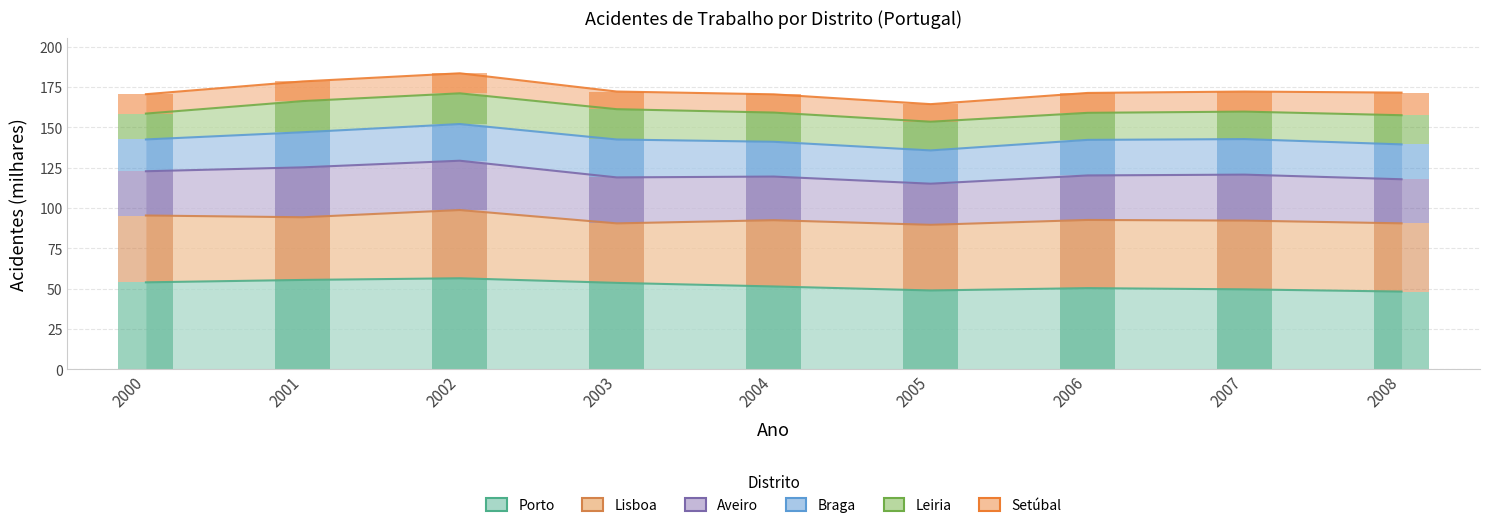

Reading right to left, extract all data points from this chart.

Porto: 48.2	49.5	50.3	48.9	51.3	53.6	56.4	55.4	53.9
Lisboa: 42.3	42.7	42.3	40.7	41.1	36.9	42.3	38.9	41.5
Aveiro: 27.4	28.5	27.6	25.5	27.1	28.5	30.6	31.0	27.5
Braga: 21.6	22.0	22.1	20.7	21.6	23.5	22.8	21.8	19.7
Leiria: 18.1	17.1	16.8	17.8	18.1	18.8	19.1	19.3	16.0
Setúbal: 14.0	12.5	12.4	10.9	11.3	11.0	12.4	12.2	12.0